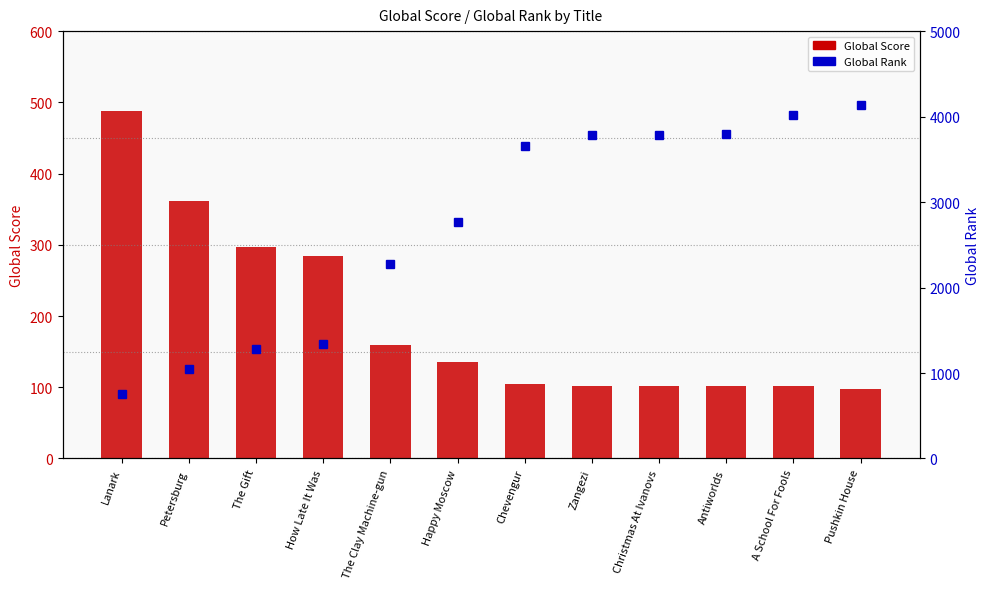

How many groups of bars are there?

12